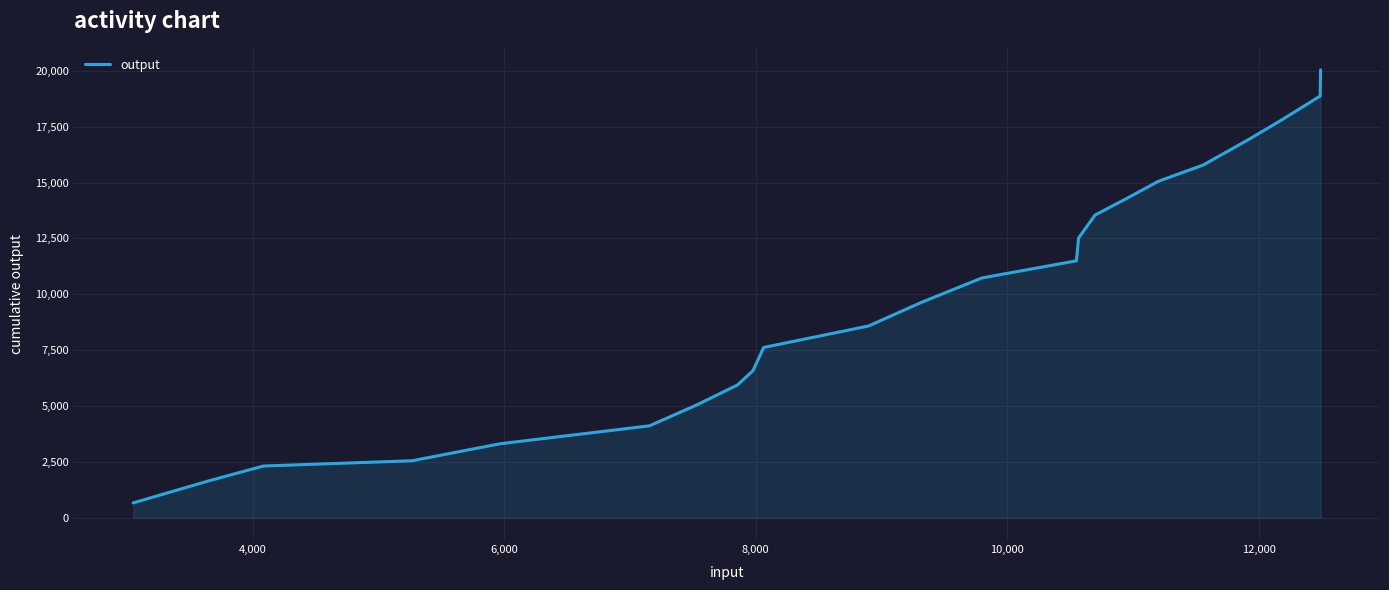

What is the maximum value shown in the chart?

20050